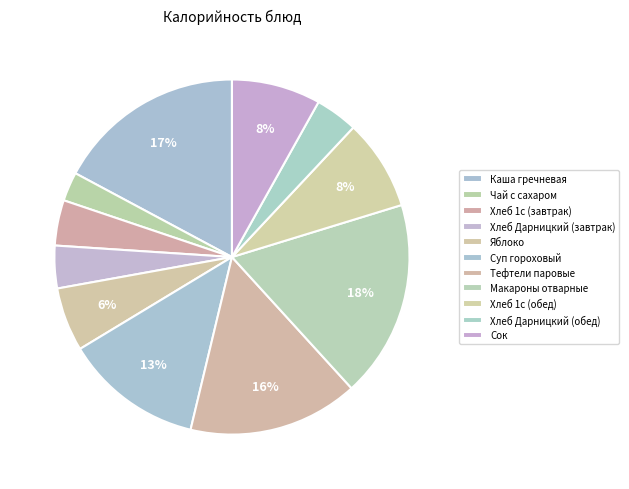

To the nearest percent, what is the average slice percentage?

9%